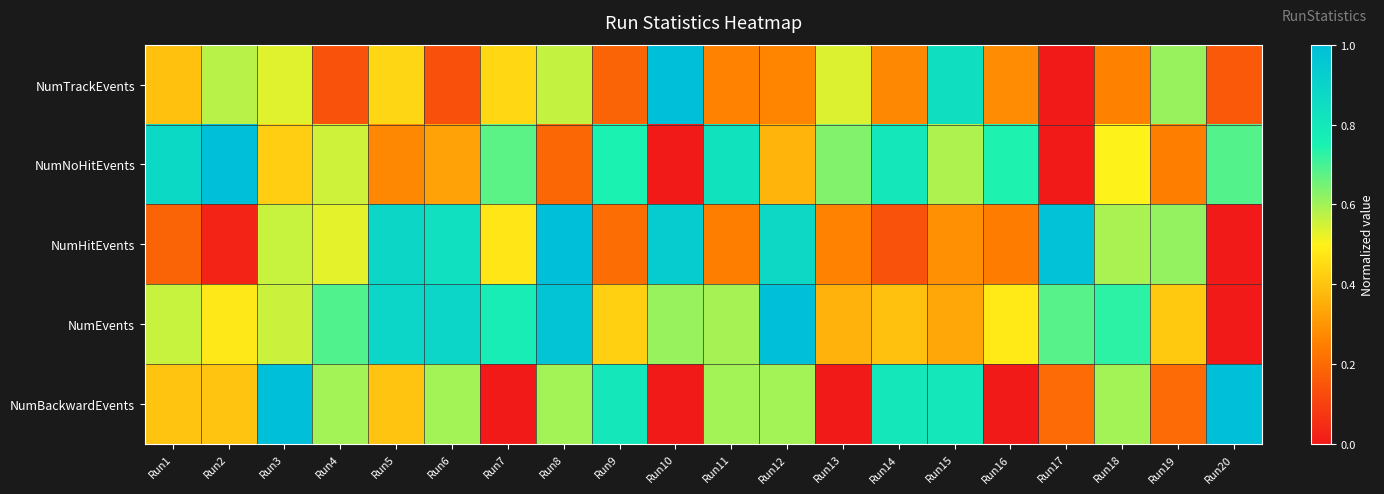

Which category has the highest value across all series?

Run10